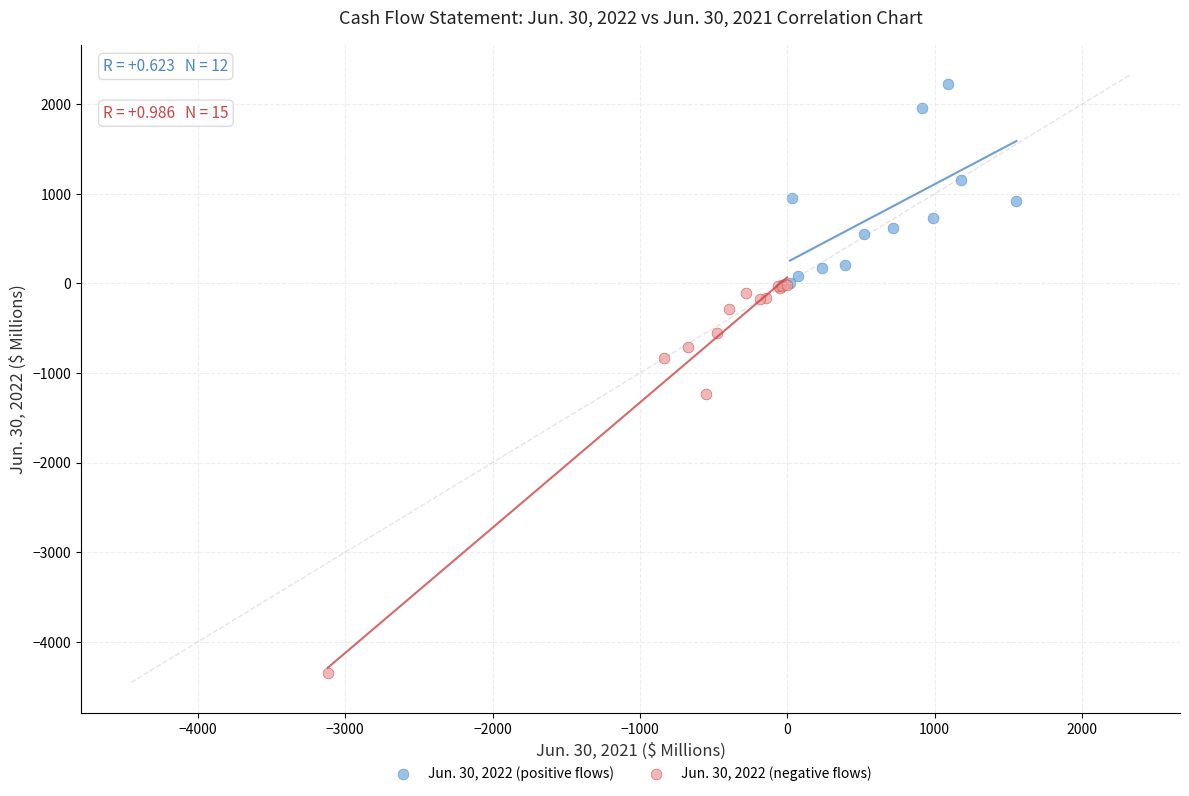

What are all the series names shown in the legend?

Jun. 30, 2022 (positive flows), Jun. 30, 2022 (negative flows)